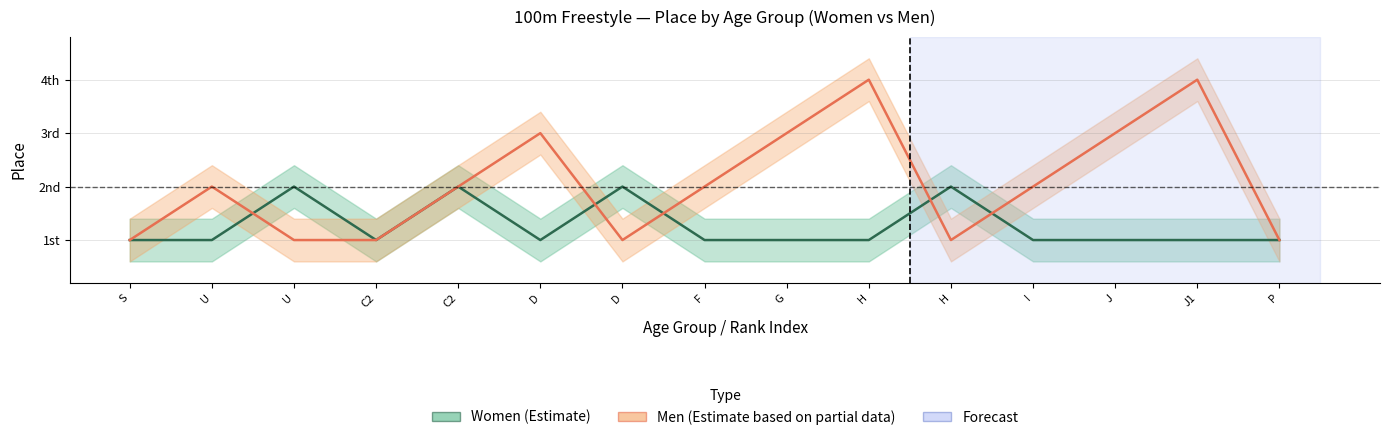

Which series has the largest range (max minus min)?

Men Place